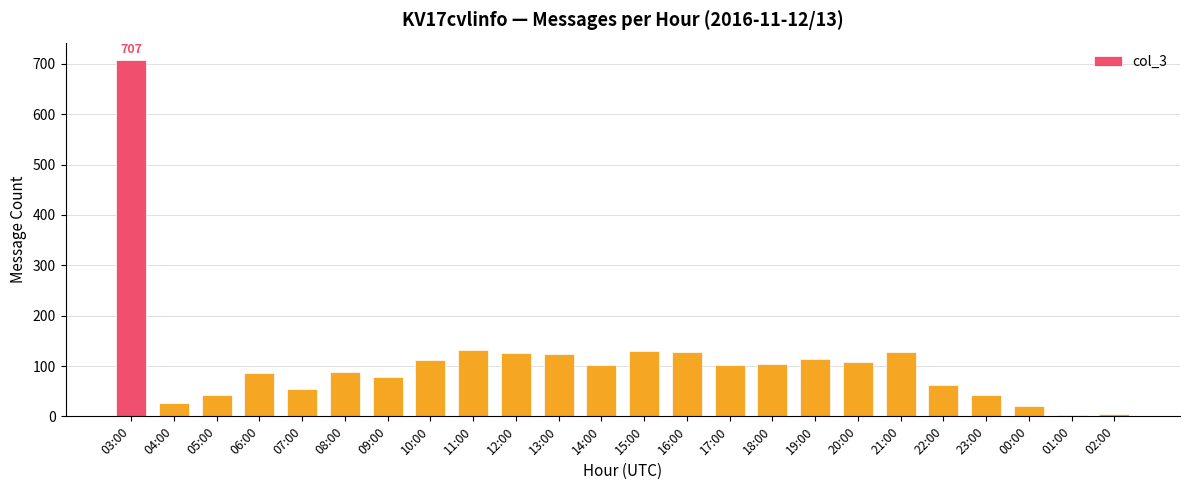

What is the value of the 24th bar from the left?

4